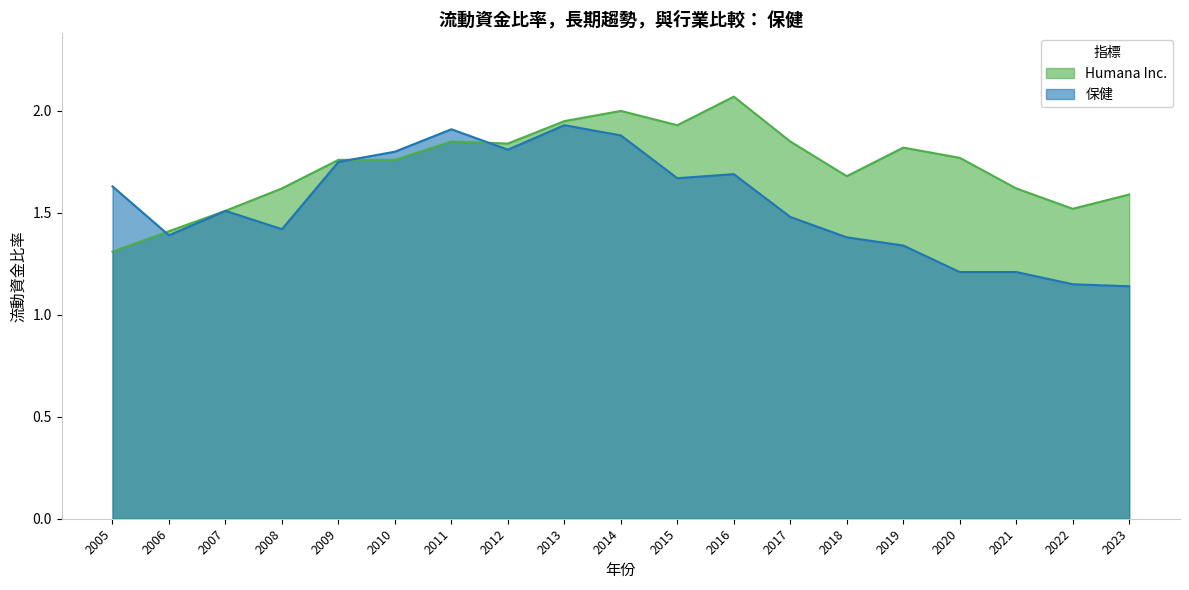

What is the difference between the maximum and minimum values in the Humana Inc. series?

0.8